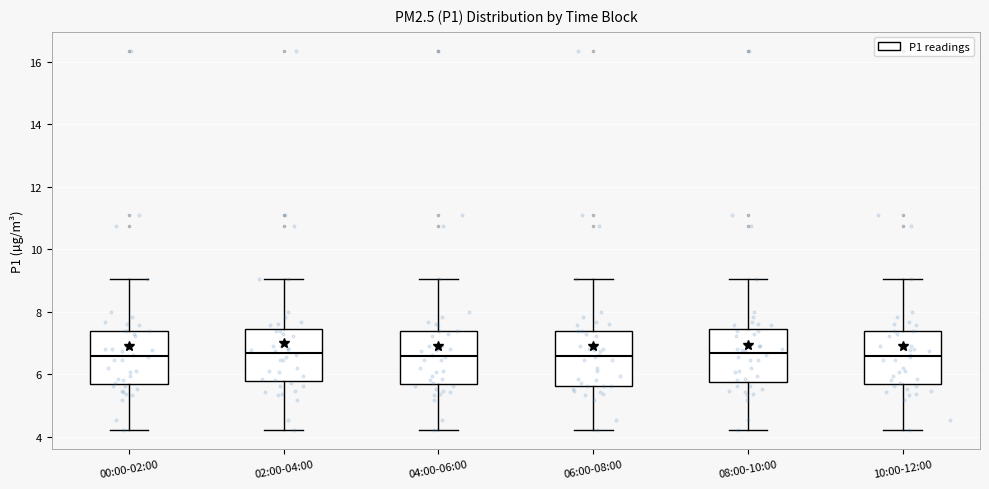

Reading left to right, read every box against the y-axis: the position of its median line, the range the box covers, and the ends of its whiskers. The values are not printed on the chart, so give them approximately, as read against the axis.

00:00-02:00: median 6.6, box 5.6 to 7.4, whiskers 4.2 to 9.0
02:00-04:00: median 6.6, box 5.8 to 7.4, whiskers 4.2 to 9.0
04:00-06:00: median 6.6, box 5.6 to 7.4, whiskers 4.2 to 9.0
06:00-08:00: median 6.6, box 5.6 to 7.4, whiskers 4.2 to 9.0
08:00-10:00: median 6.6, box 5.8 to 7.4, whiskers 4.2 to 9.0
10:00-12:00: median 6.6, box 5.6 to 7.4, whiskers 4.2 to 9.0